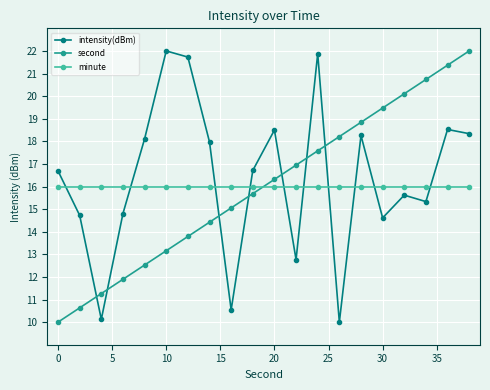

Reading right to left, extract all data points from this chart.

intensity(dBm): 18.3	18.5	15.3	15.6	14.6	18.3	10.0	21.9	12.8	18.5	16.7	10.5	18.0	21.7	22.0	18.1	14.8	10.1	14.7	16.7
second: 22.0	21.4	20.7	20.1	19.5	18.8	18.2	17.6	16.9	16.3	15.7	15.1	14.4	13.8	13.2	12.5	11.9	11.3	10.6	10.0
minute: 16.0	16.0	16.0	16.0	16.0	16.0	16.0	16.0	16.0	16.0	16.0	16.0	16.0	16.0	16.0	16.0	16.0	16.0	16.0	16.0